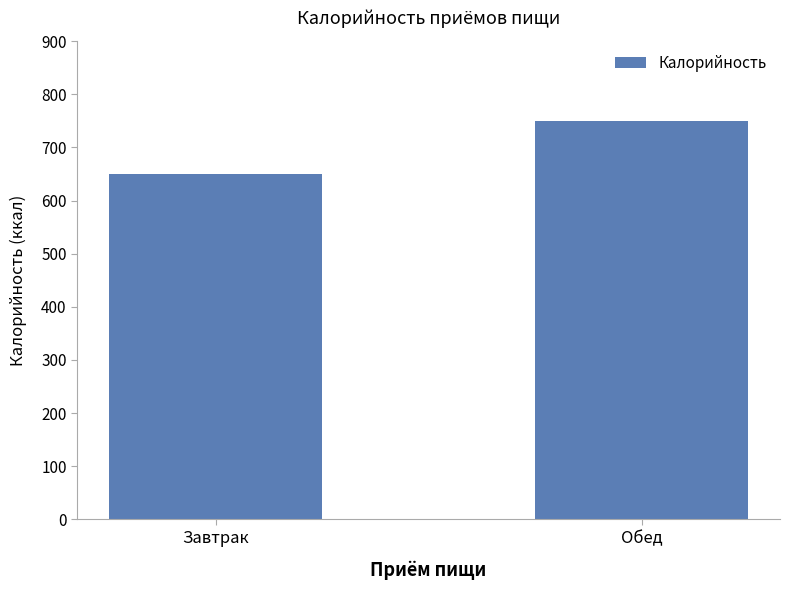

How many data points are less than 750?

1